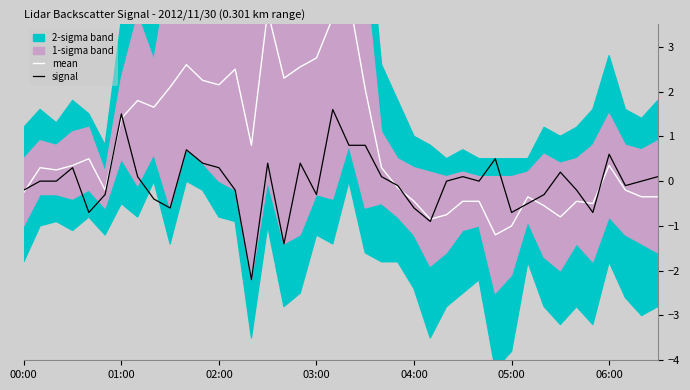

How many values in the mean series are below 0?

18